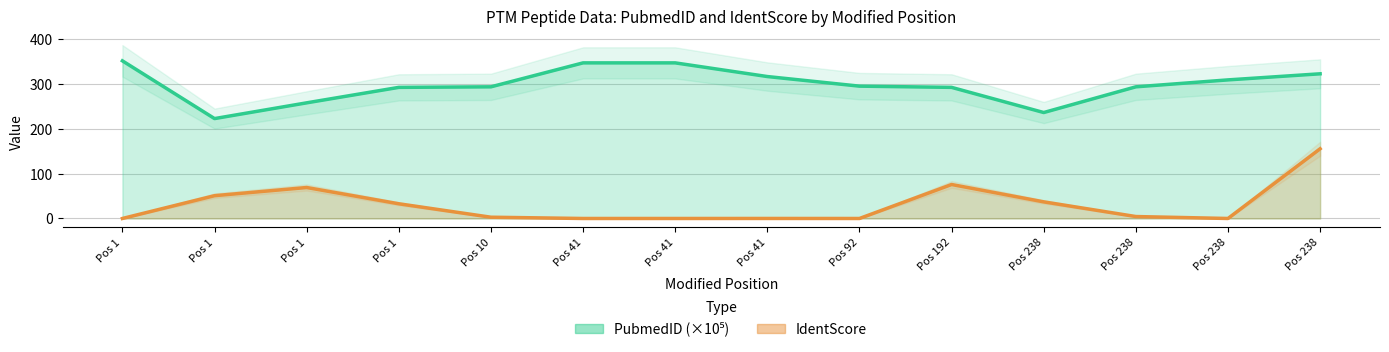

Is it true that IdentScore equals 4.2 at Pos 10?

False